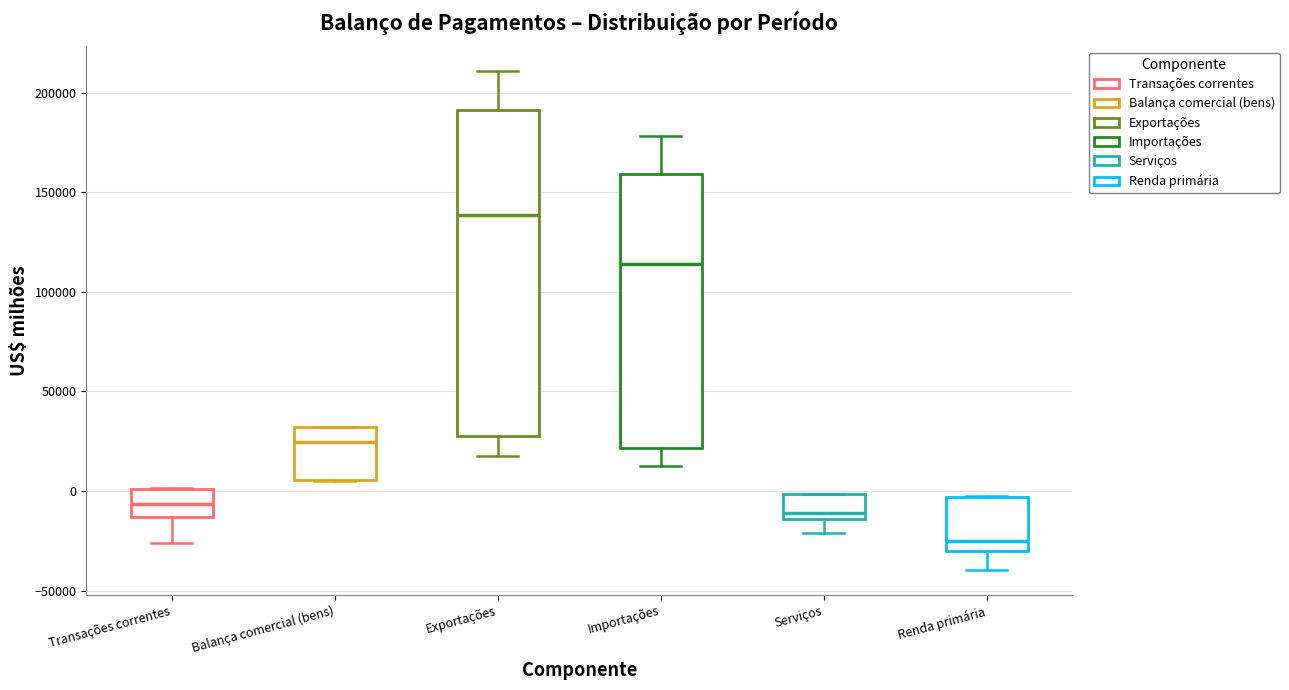

Reading left to right, transcribe this box plot: for each box, give where its median line is, the range the box spans, and where its two whiskers end, as read against the y-axis. The values are not printed on the chart, so give them approximately, as read against the axis.

Transações correntes: median -5000, box -15000 to 0, whiskers -25000 to 0
Balança comercial (bens): median 25000, box 5000 to 30000, whiskers 5000 to 30000
Exportações: median 140000, box 25000 to 190000, whiskers 20000 to 210000
Importações: median 115000, box 20000 to 160000, whiskers 15000 to 180000
Serviços: median -10000, box -15000 to 0, whiskers -20000 to 0
Renda primária: median -25000, box -30000 to -5000, whiskers -40000 to -5000